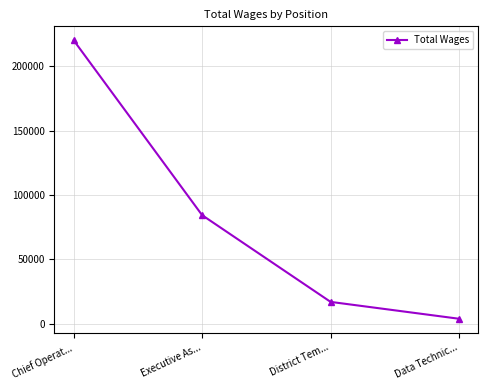

The value at District Tem... is 16988. True or false?

True